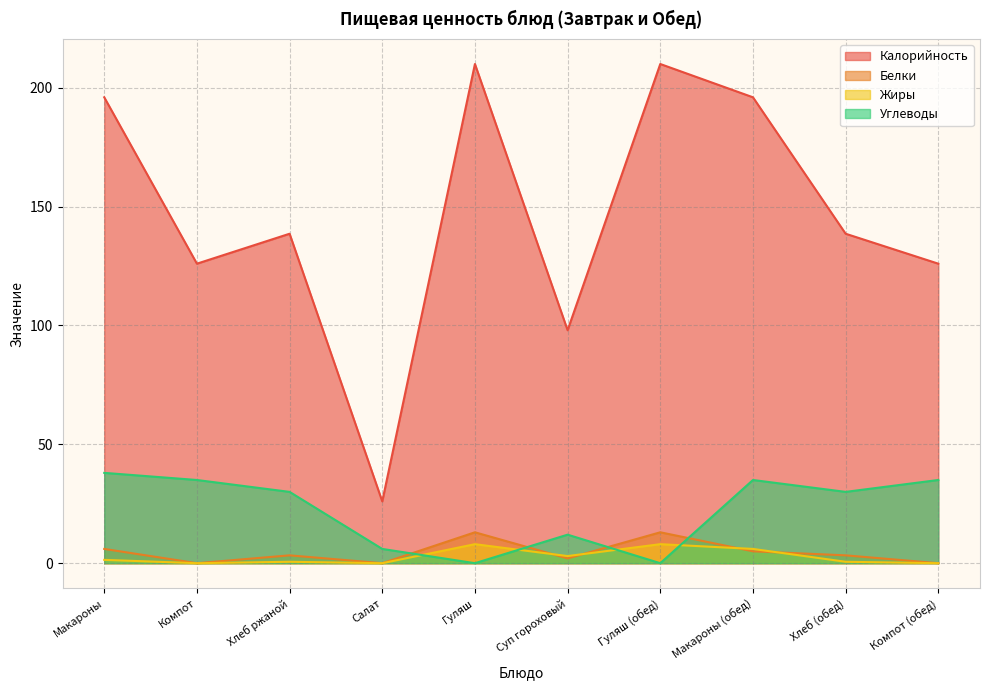

What position from the right is Салат?

7